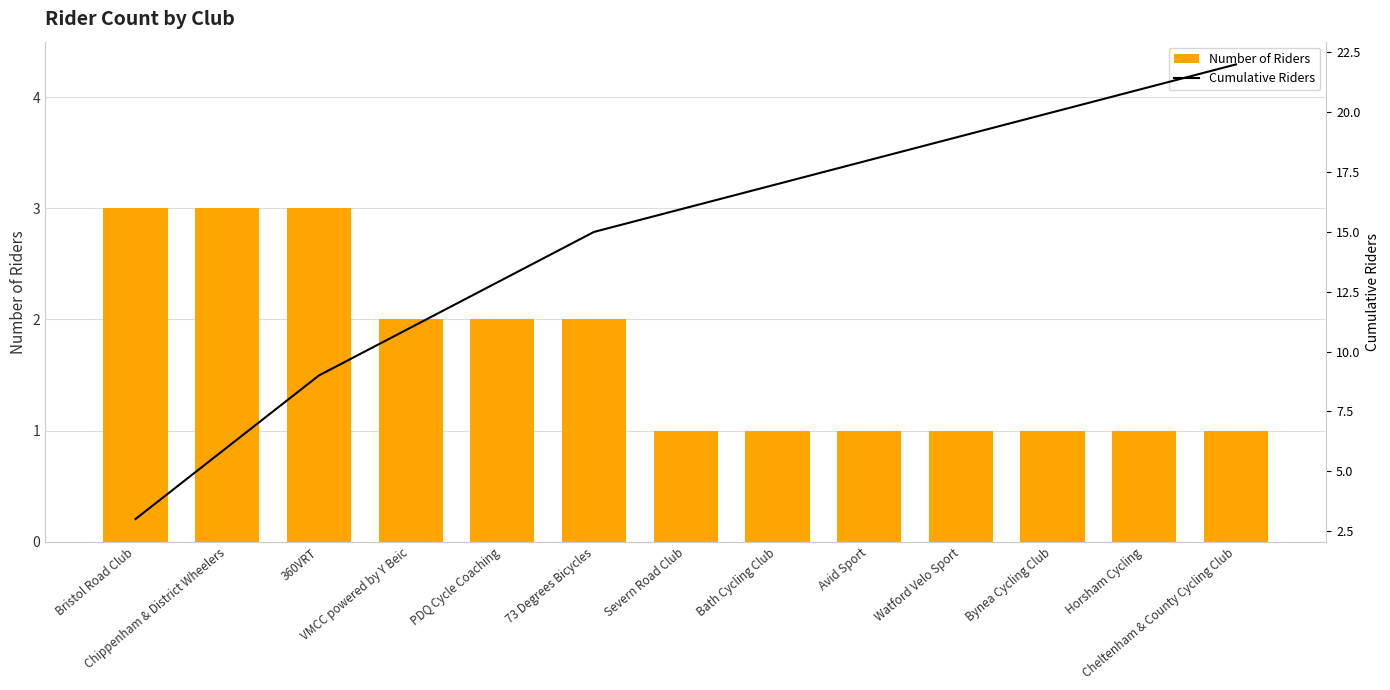

What is the spread (max minus min) of values at 360VRT?

6